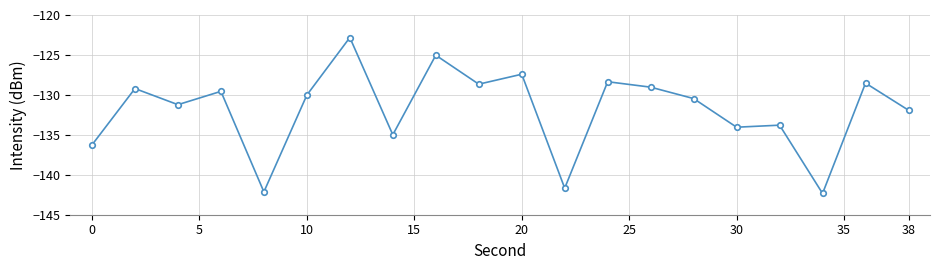

What is the smallest value displayed?

-142.3